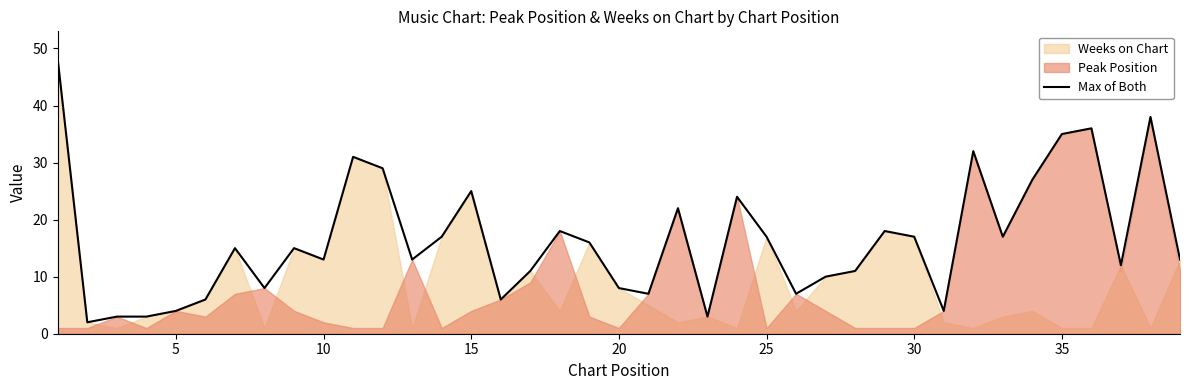

How many lines are shown in the chart?

1